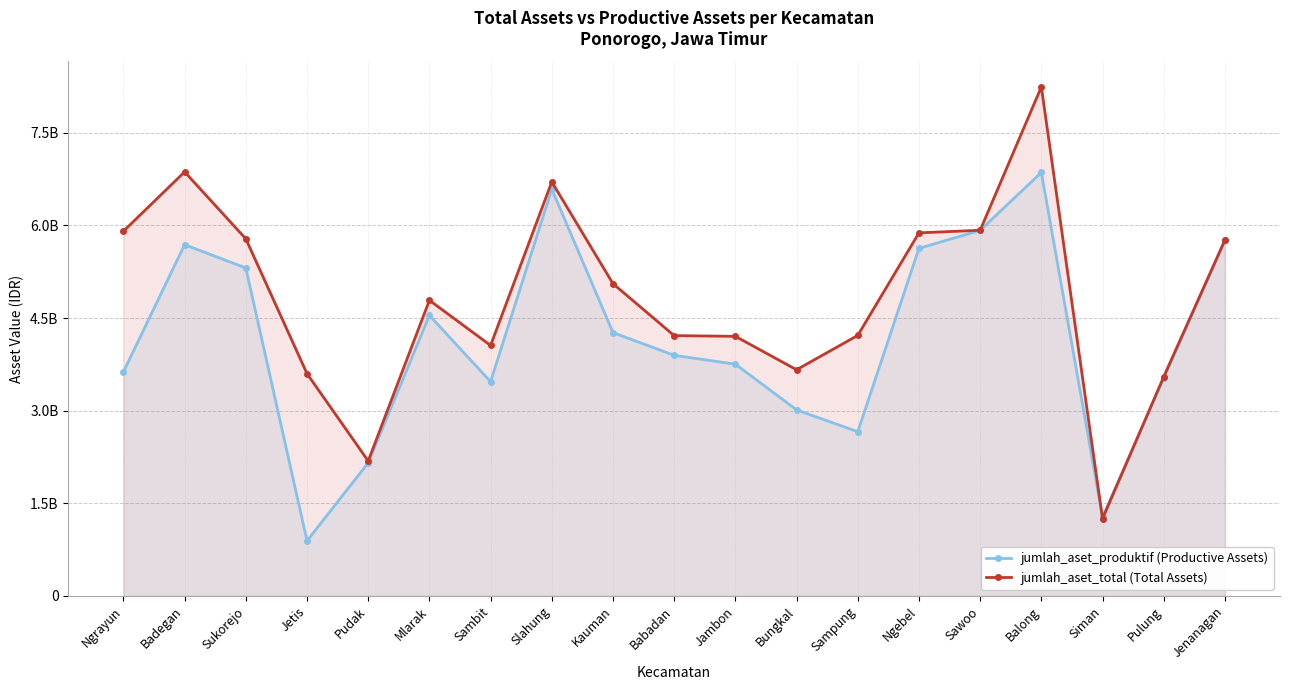

Where do jumlah_aset_produktif (Productive Assets) and jumlah_aset_total (Total Assets) first cross each other?

Balong and Siman